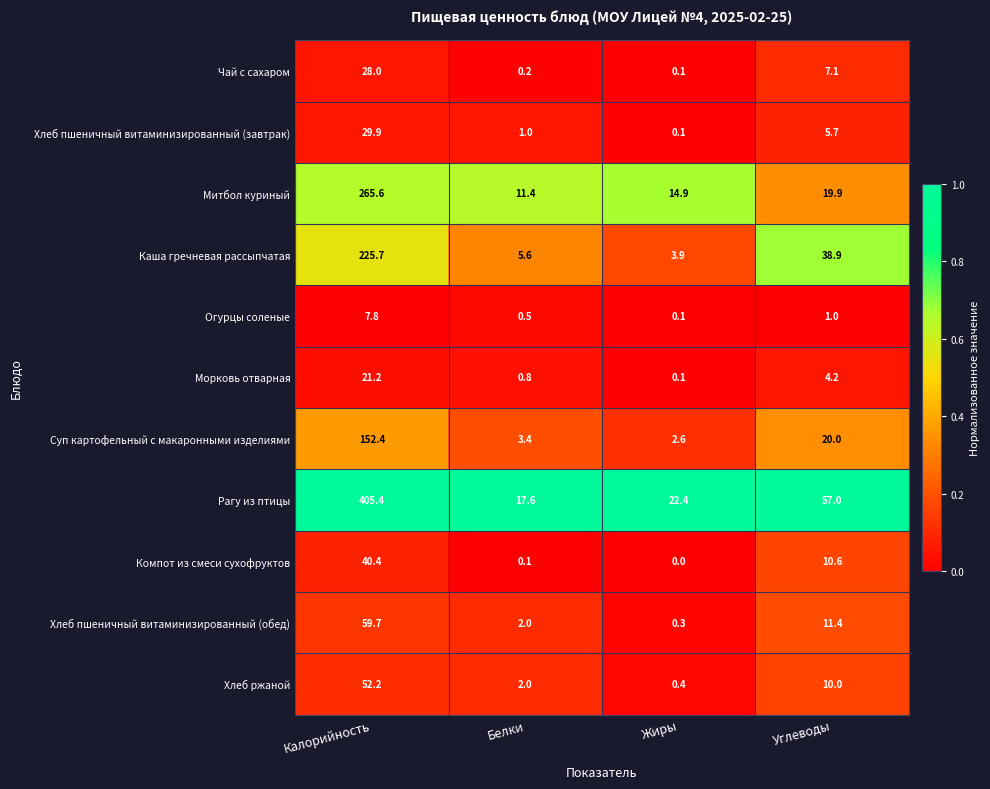

Is it true that Хлеб пшеничный витаминизированный (обед) equals 2.0 at Белки?

True